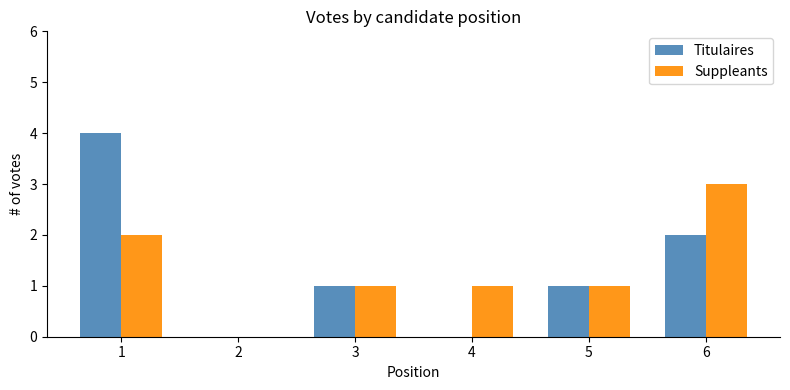

Reading left to right, transcribe all the data shown in this chart.

Titulaires: 1=4	2=0	3=1	4=0	5=1	6=2
Suppleants: 1=2	2=0	3=1	4=1	5=1	6=3